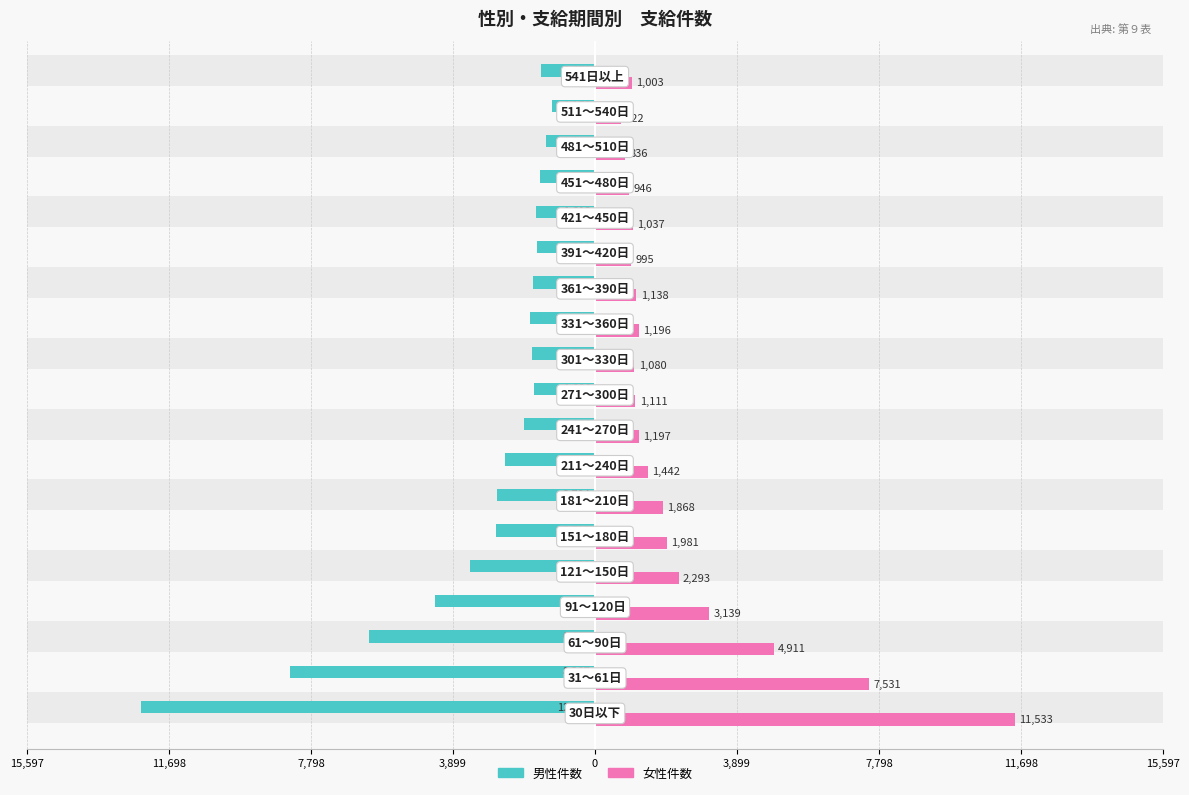

At how many categories does at least one series exceed -2080?

19